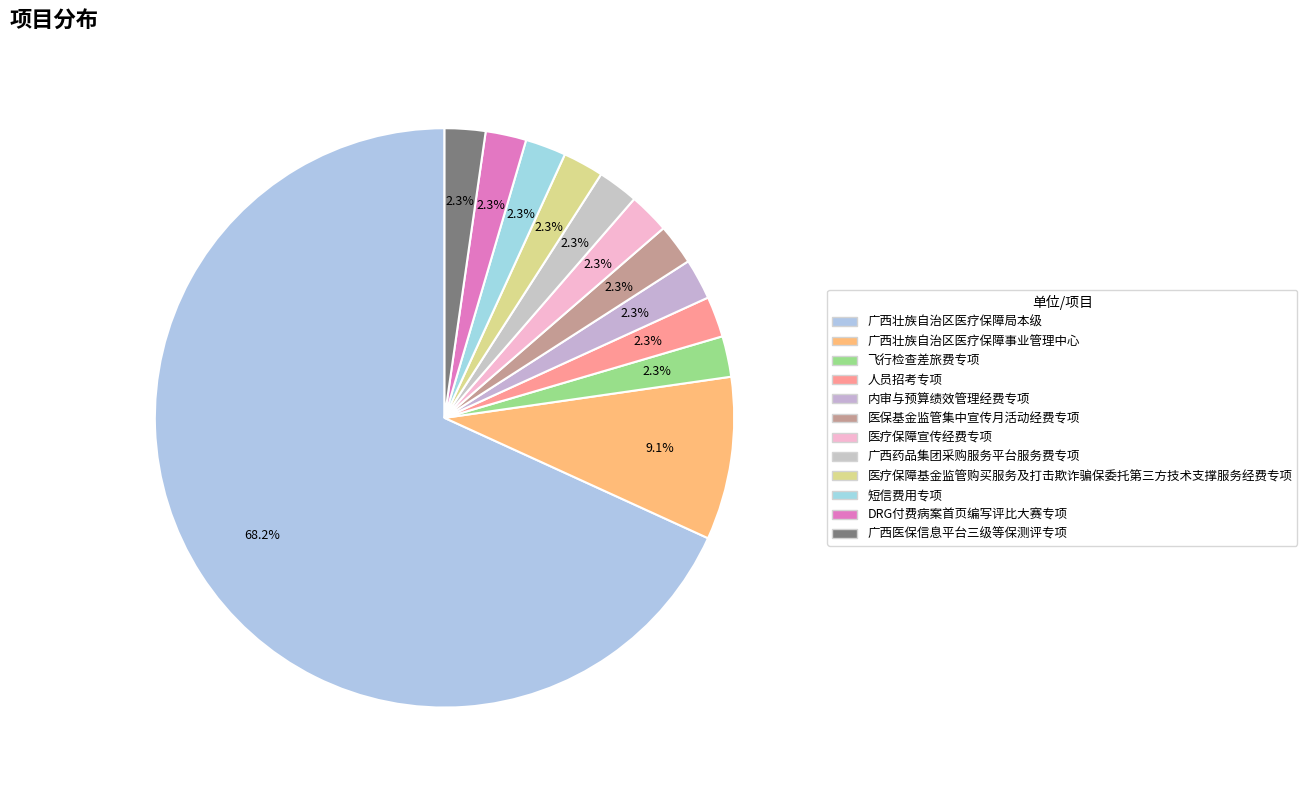

What is the change in value from 广西壮族自治区医疗保障事业管理中心 to 人员招考专项?

-3